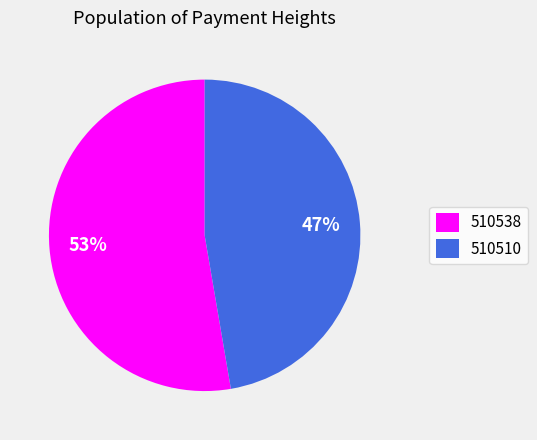

To the nearest percent, what is the average slice percentage?

50%